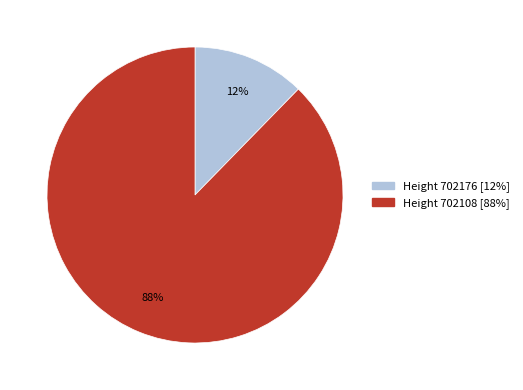

Is there a majority slice in this chart?

Yes